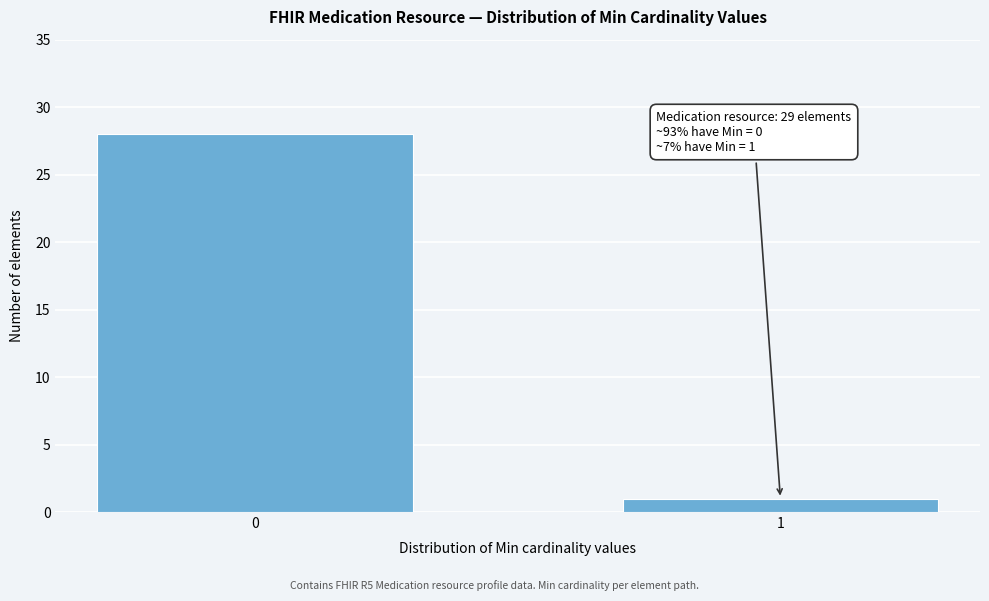

Reading left to right, extract all data points from this chart.

28	1